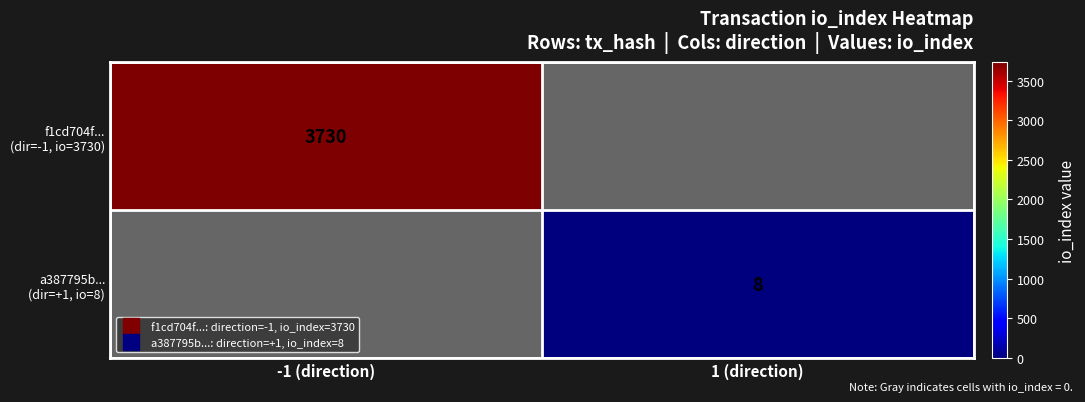

What is the total value across all series at -1 (direction)?

3730